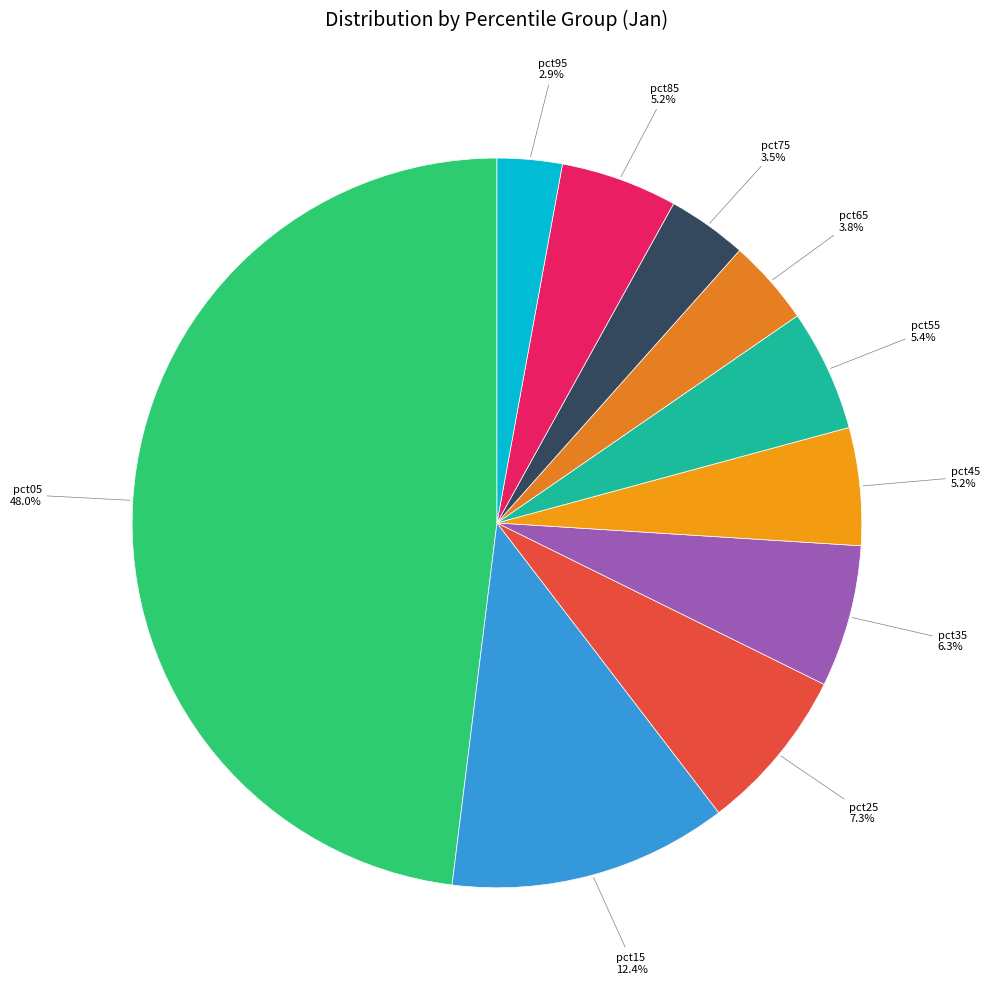

What is the largest slice in the pie chart?

pct05